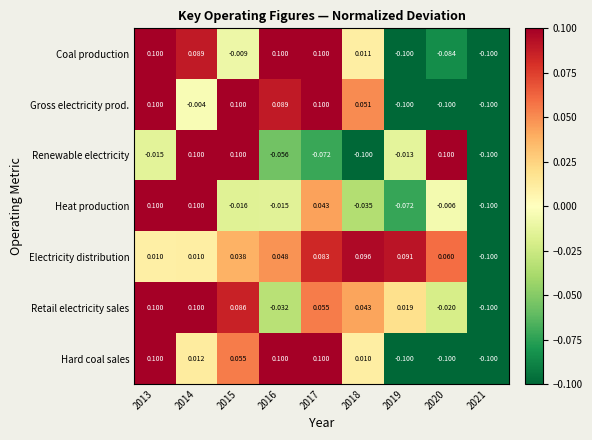

Between 2014 and 2018, which series saw the biggest shift?

Renewable electricity